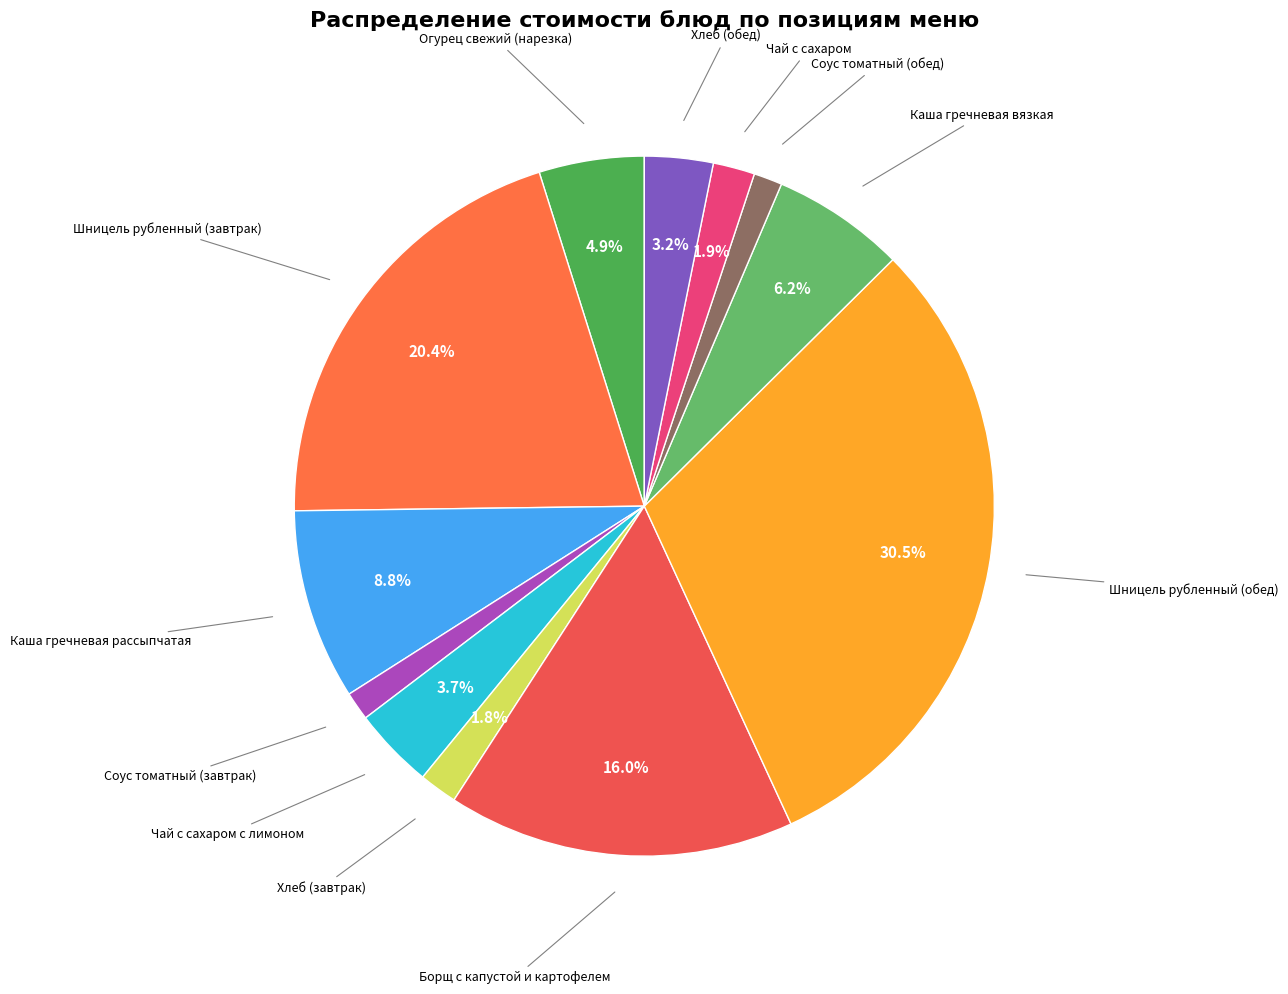

How many slices are in this pie chart?

12